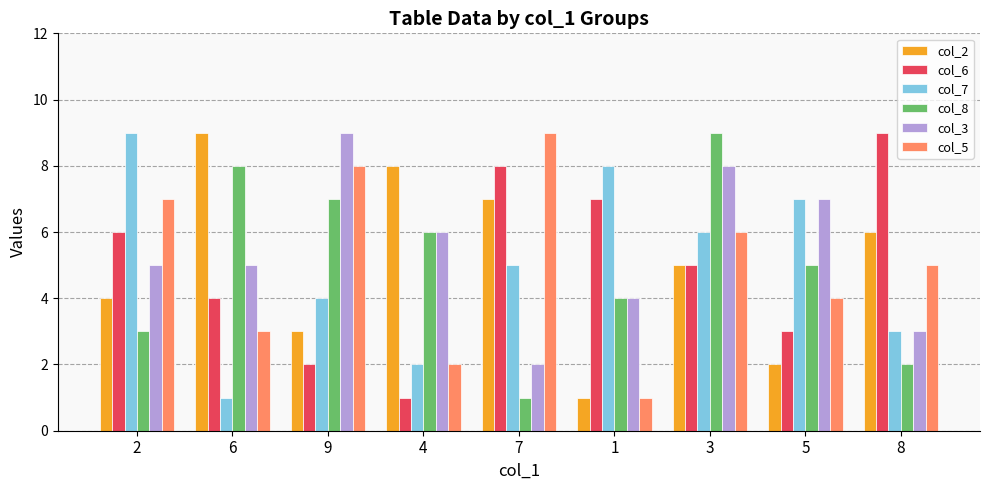

Reading left to right, list all the values displayed in this chart.

col_2: 2=4	6=9	9=3	4=8	7=7	1=1	3=5	5=2	8=6
col_6: 2=6	6=4	9=2	4=1	7=8	1=7	3=5	5=3	8=9
col_7: 2=9	6=1	9=4	4=2	7=5	1=8	3=6	5=7	8=3
col_8: 2=3	6=8	9=7	4=6	7=1	1=4	3=9	5=5	8=2
col_3: 2=5	6=5	9=9	4=6	7=2	1=4	3=8	5=7	8=3
col_5: 2=7	6=3	9=8	4=2	7=9	1=1	3=6	5=4	8=5